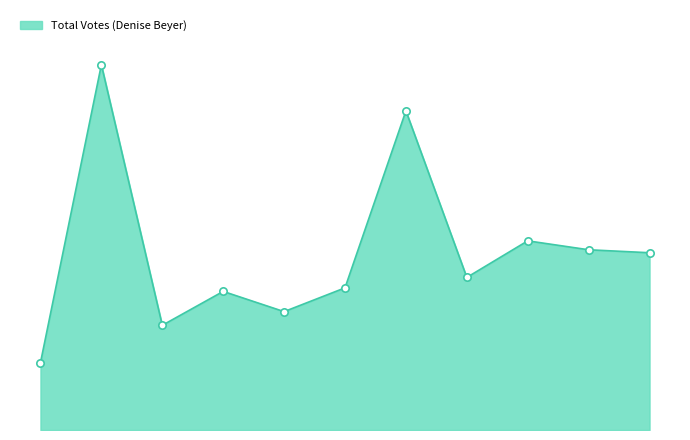

Does the chart have visible grid lines?

No